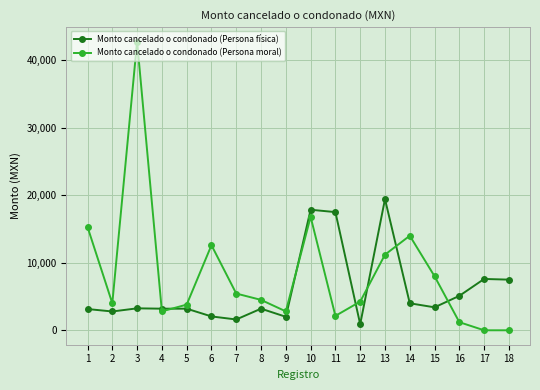

Count the number of categories in the chart.

18